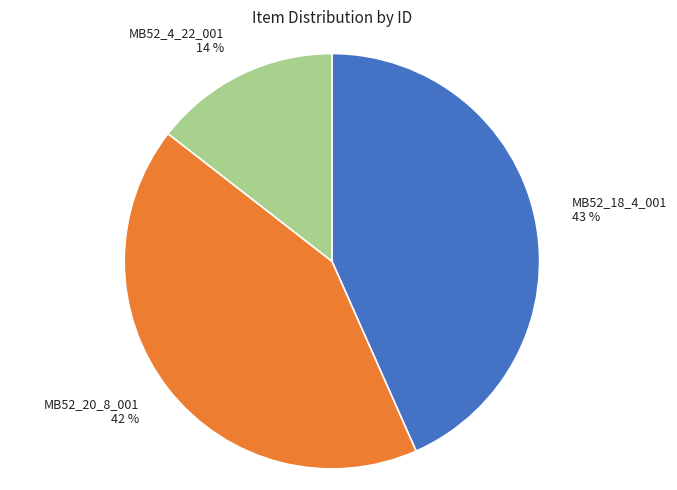

Does MB52_18_4_001 account for over 50% of the chart?

No